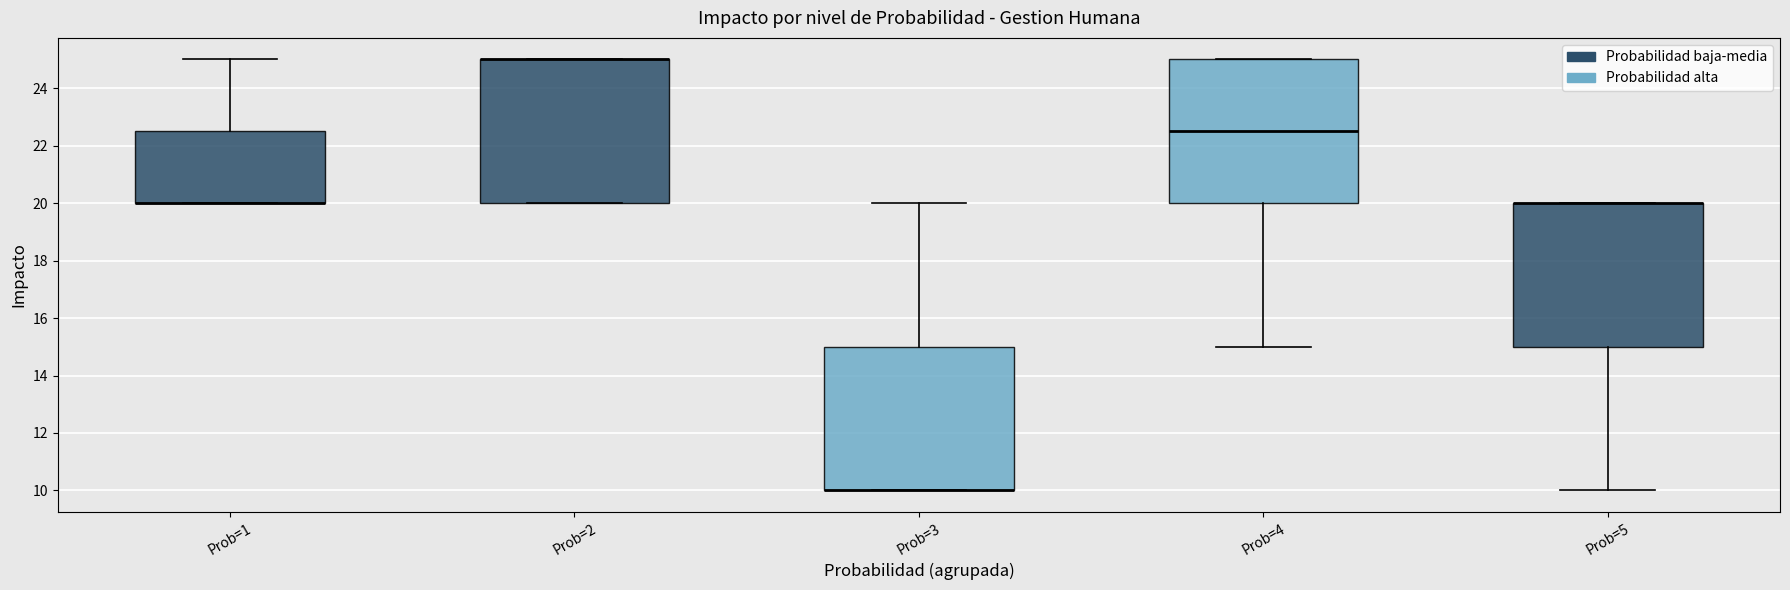

Where is the upper edge of the box for Prob=2 on the y-axis? The values are not printed on the chart, so give them approximately, as read against the axis.

25.0